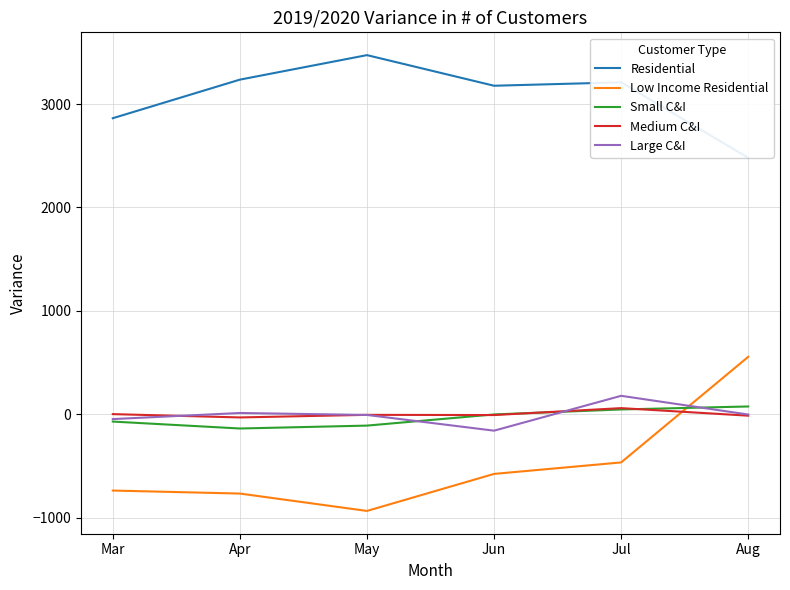

What are all the series names shown in the legend?

Residential, Low Income Residential, Small C&I, Medium C&I, Large C&I